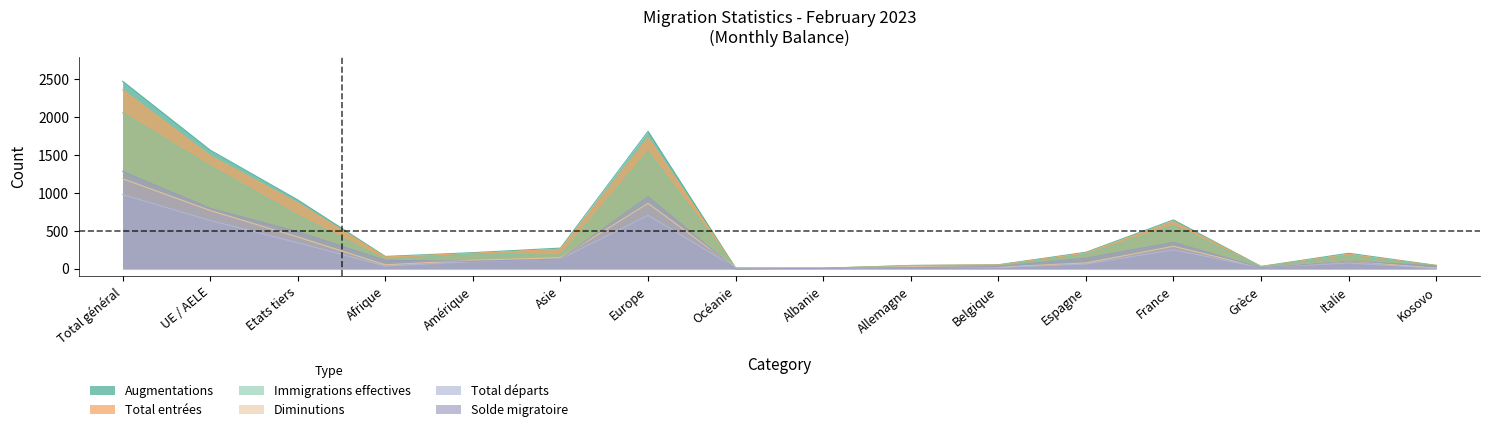

Which category has the highest value in the Immigrations effectives series?

Total général